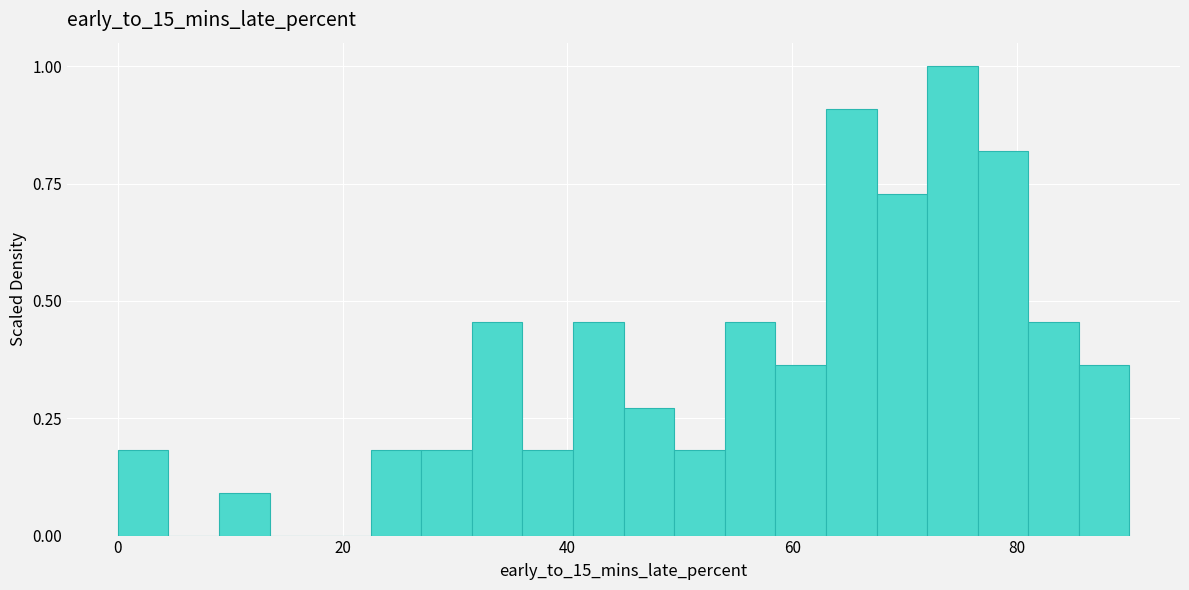

Read against the x-axis, roughly where is the centre of the tallest bar?

74